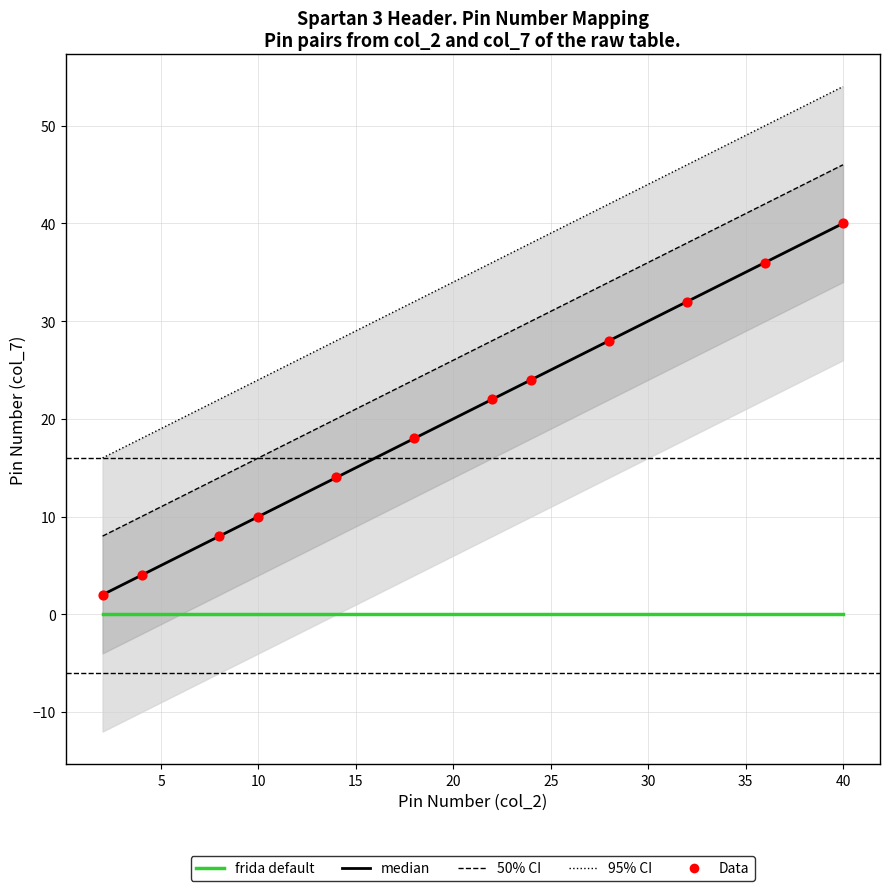

Which has a higher value, 13 or 9?

13